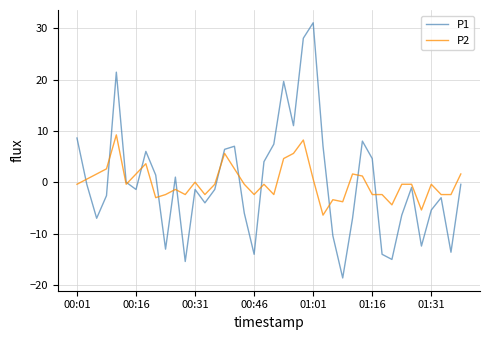

Which series has the widest spread of values?

P1